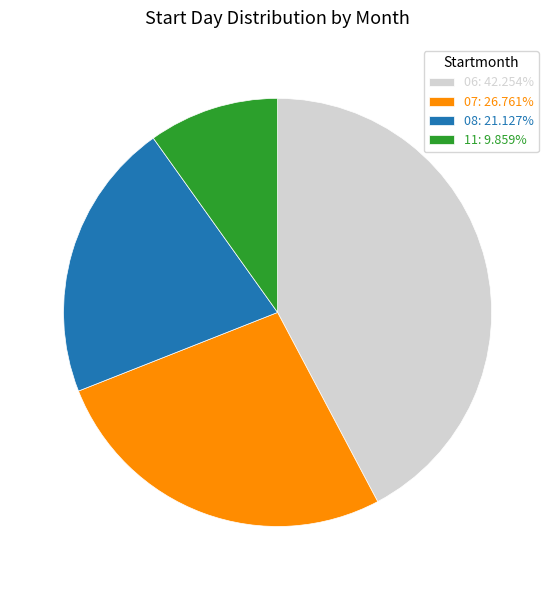

Is there a majority slice in this chart?

No